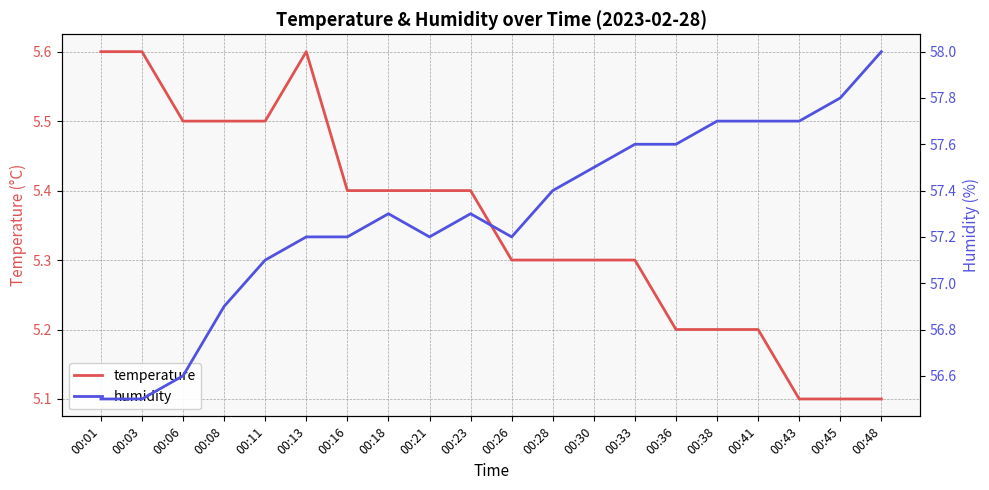

Which series has the largest range (max minus min)?

humidity